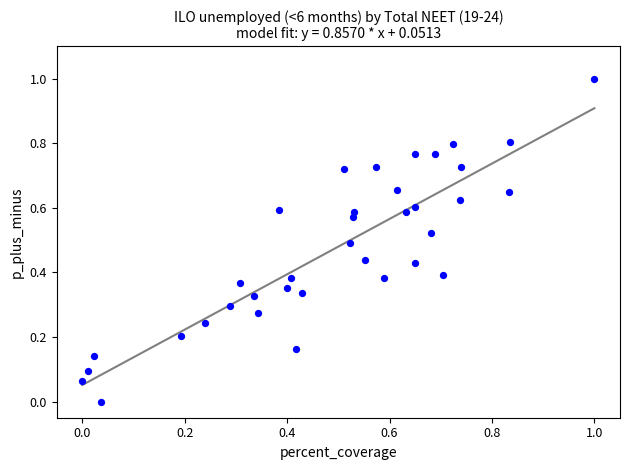

What is the range of X values (max minus min)?

1.0